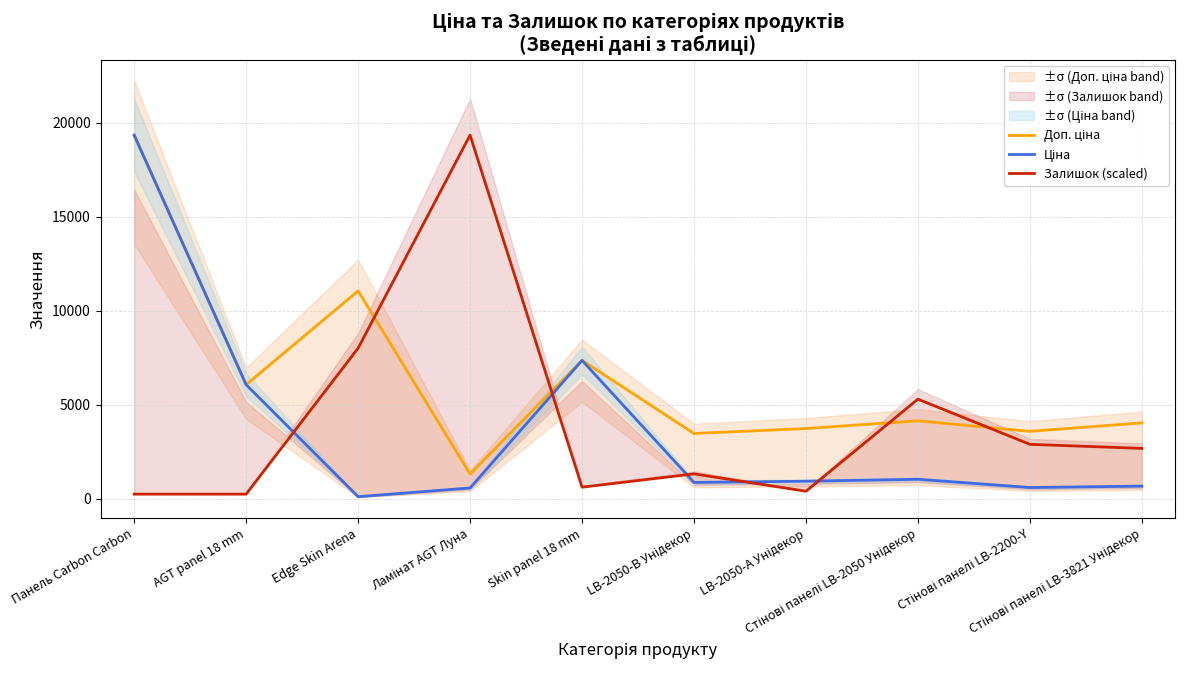

Which category has the highest value in the Ціна series?

Панель Carbon Carbon